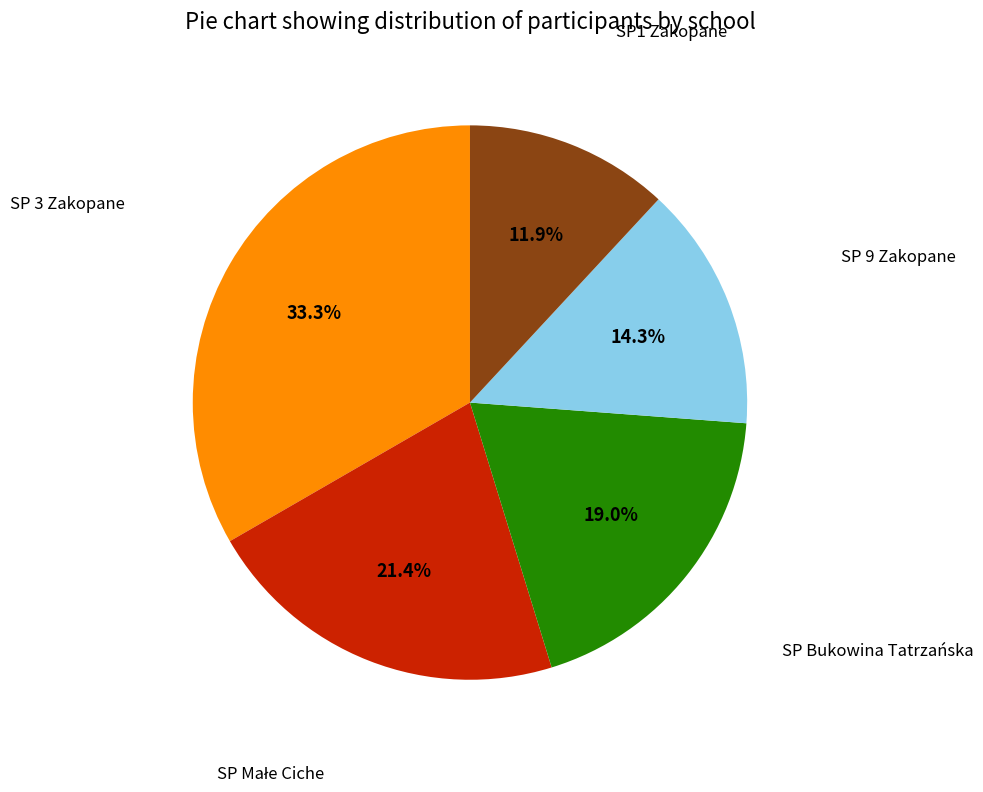

Does SP Bukowina Tatrzańska represent more than half of the total?

No